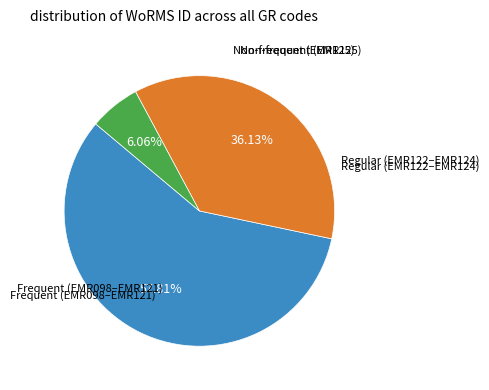

Is there any slice that represents more than half of the pie?

Yes